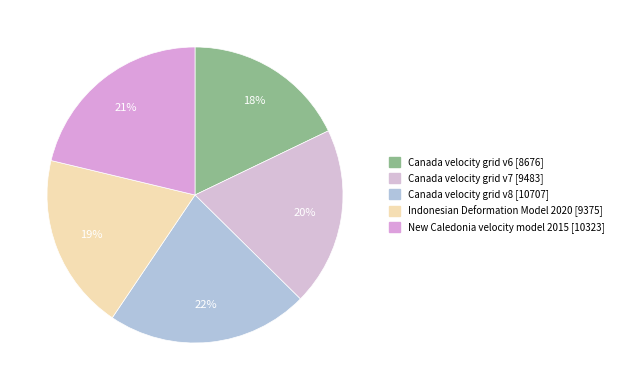

Does Canada velocity grid v8 account for over 50% of the chart?

No